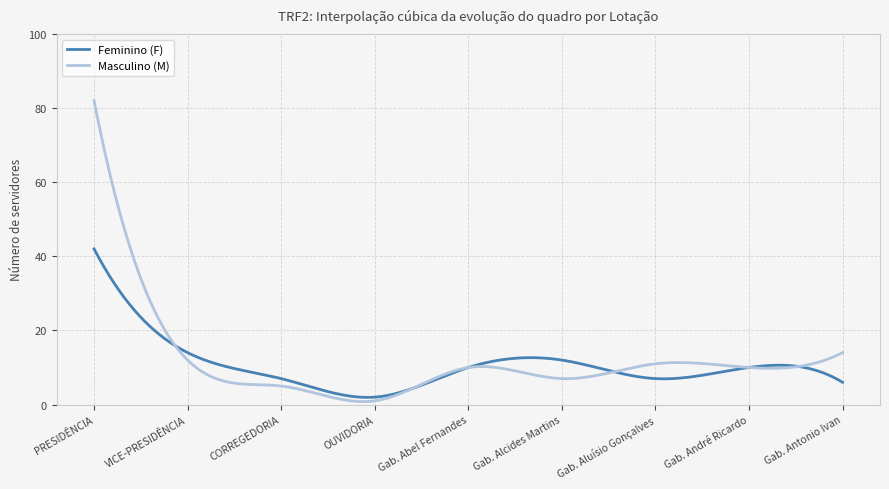

Rank the series by their maximum value, from lowest to highest.

Feminino (F), Masculino (M)